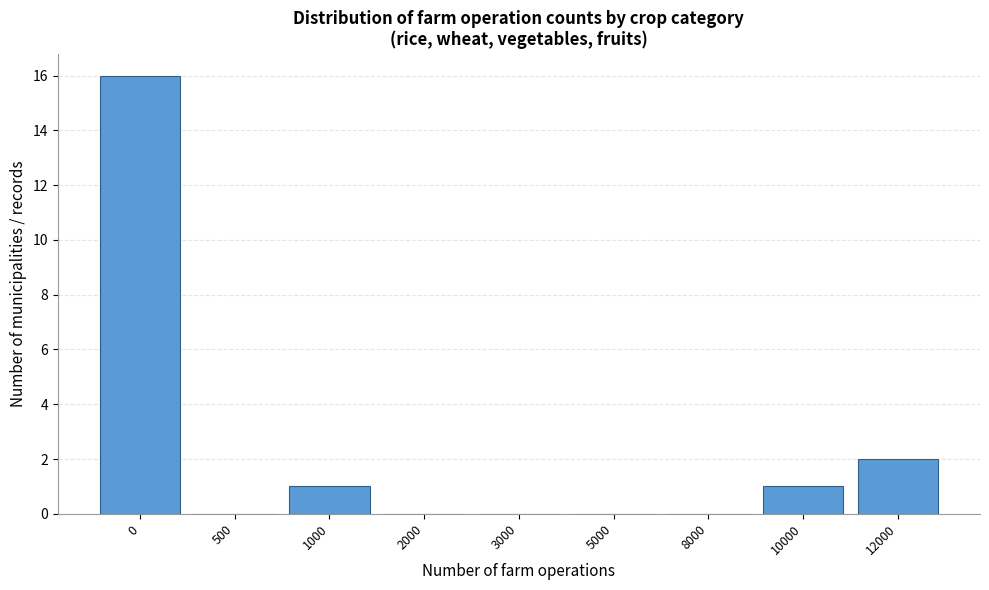

Reading right to left, what are all the values shown in this chart?

12000=2	10000=1	8000=0	5000=0	3000=0	2000=0	1000=1	500=0	0=16